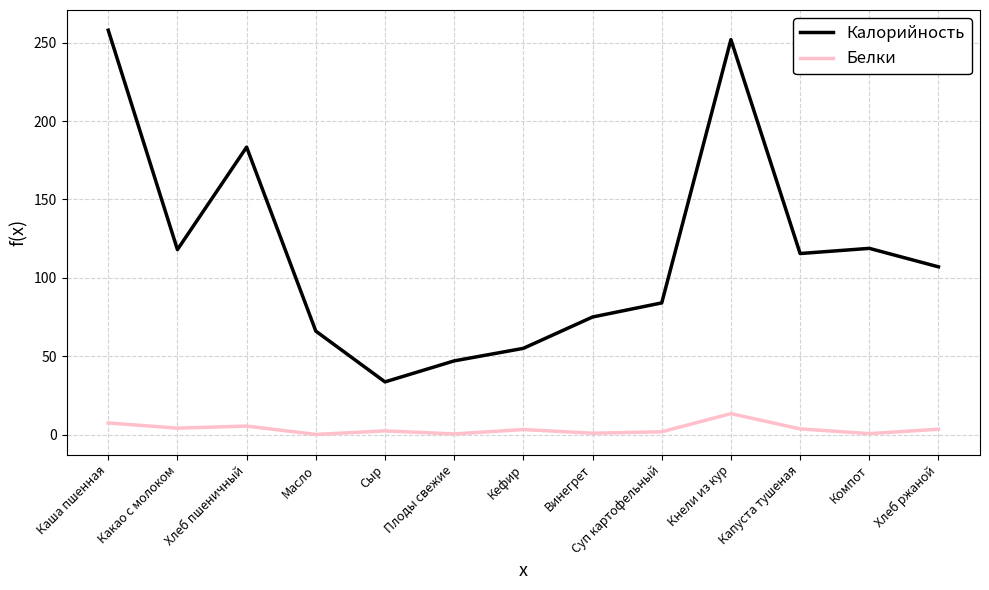

Which series has the largest total across all categories?

Калорийность